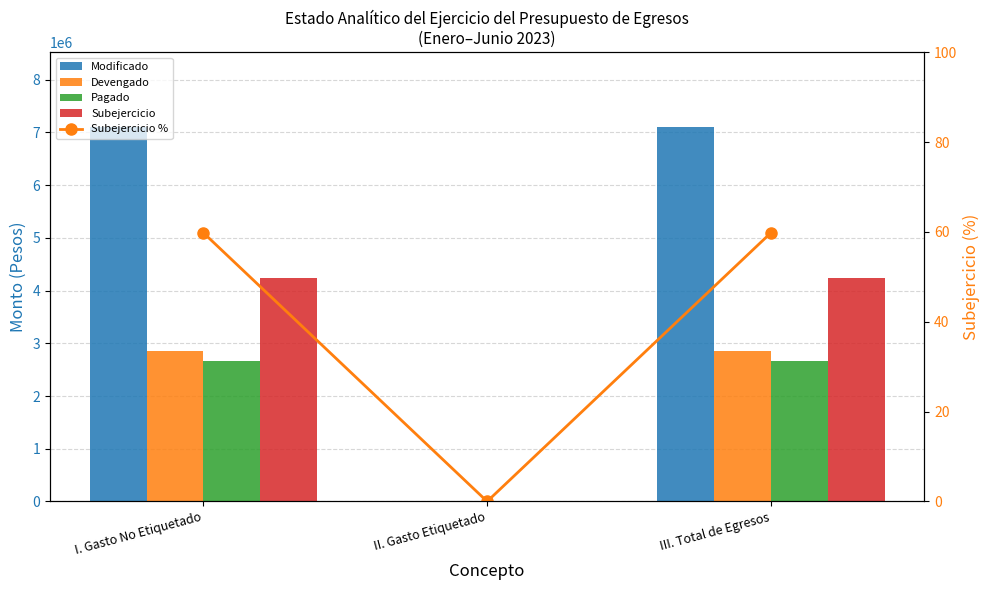

List the series in order of their peak value, highest first.

Modificado, Subejercicio, Devengado, Pagado, Subejercicio %